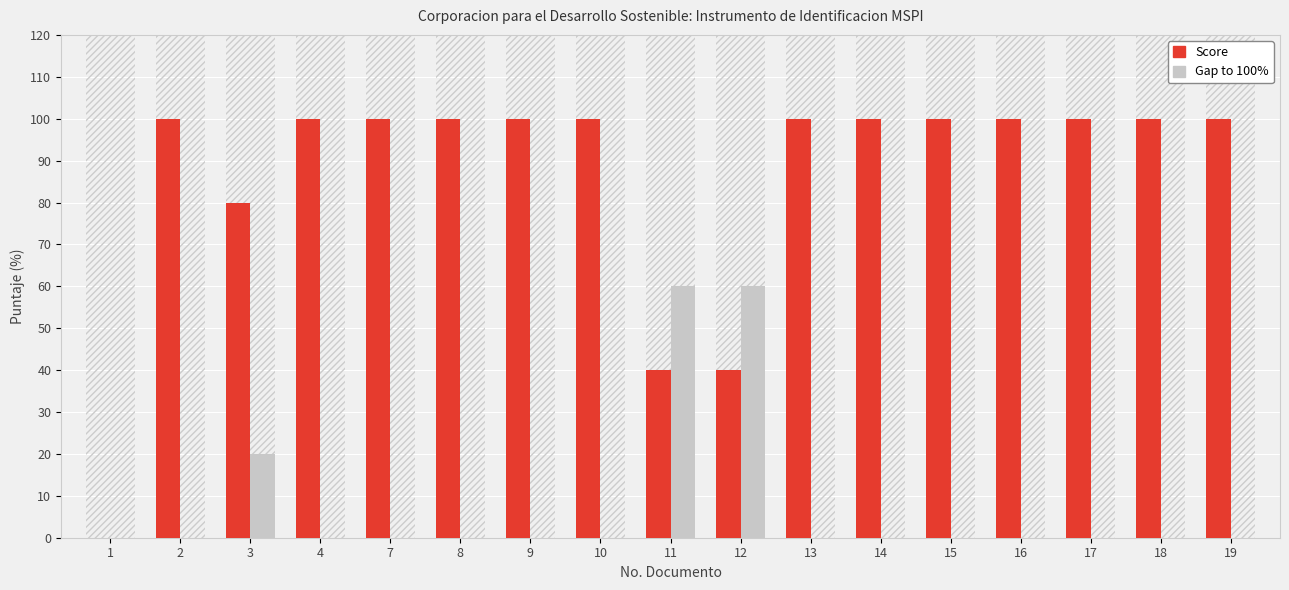

How many categories are shown in the chart?

17